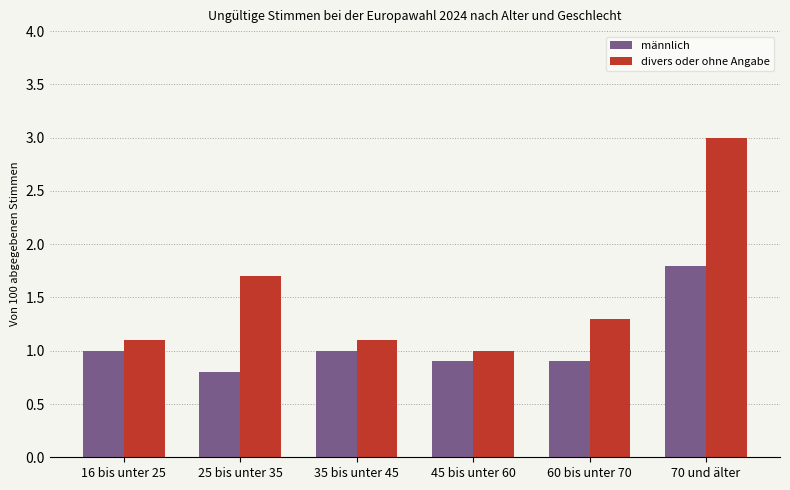

Is it true that divers oder ohne Angabe equals 1.3 at 60 bis unter 70?

True